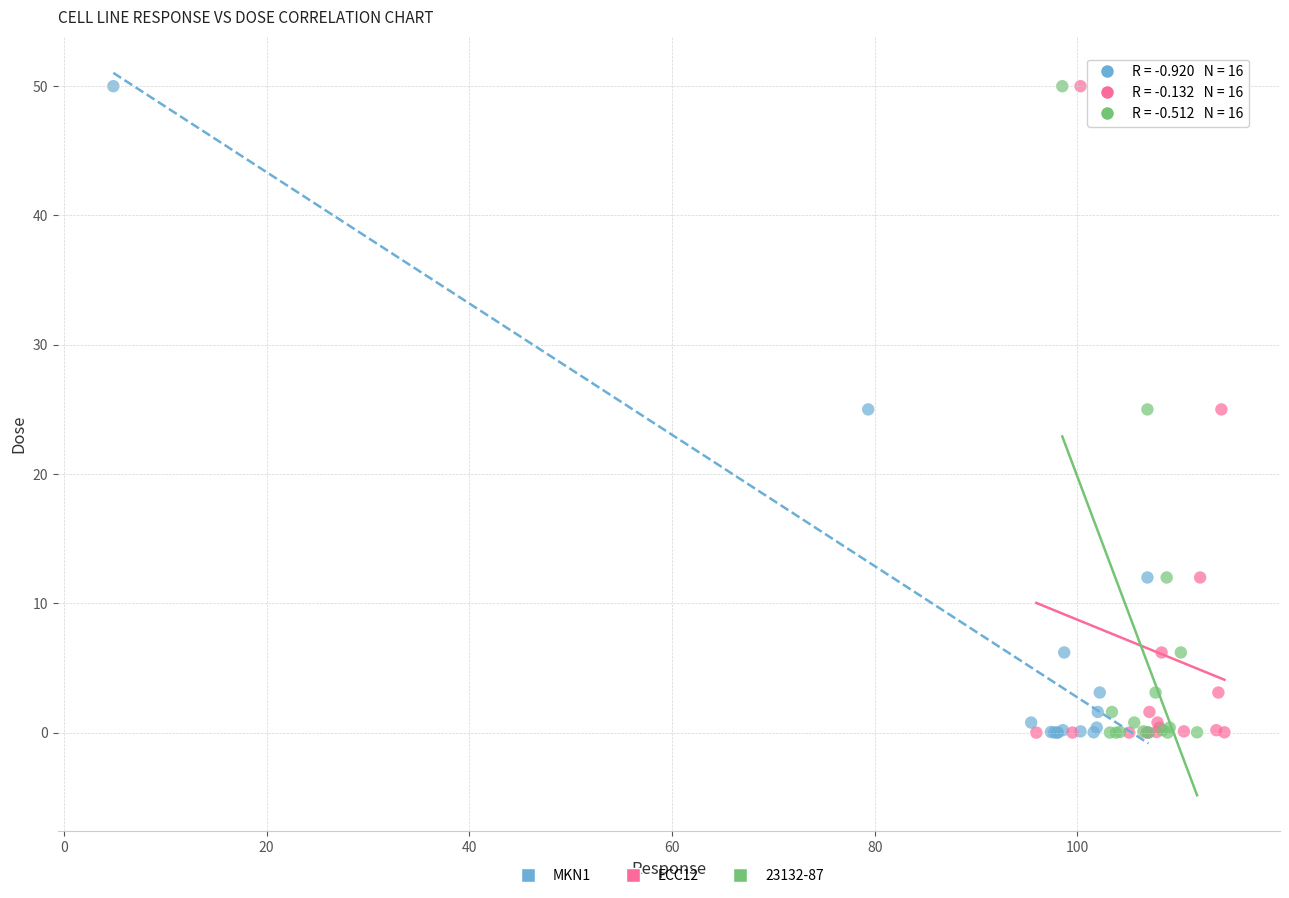

What are all the series names shown in the legend?

MKN1, ECC12, 23132-87